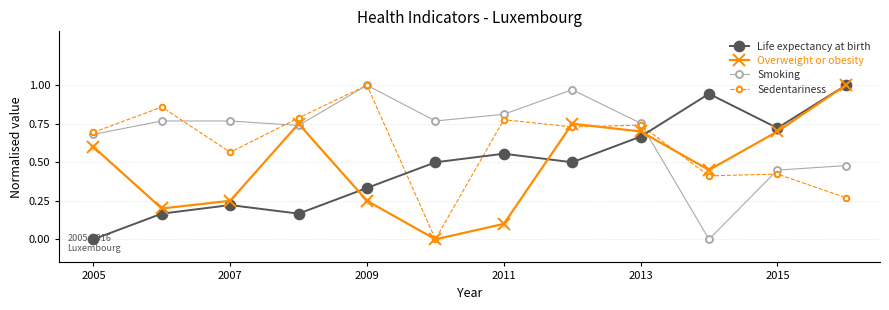

Which series has the largest total across all categories?

Smoking